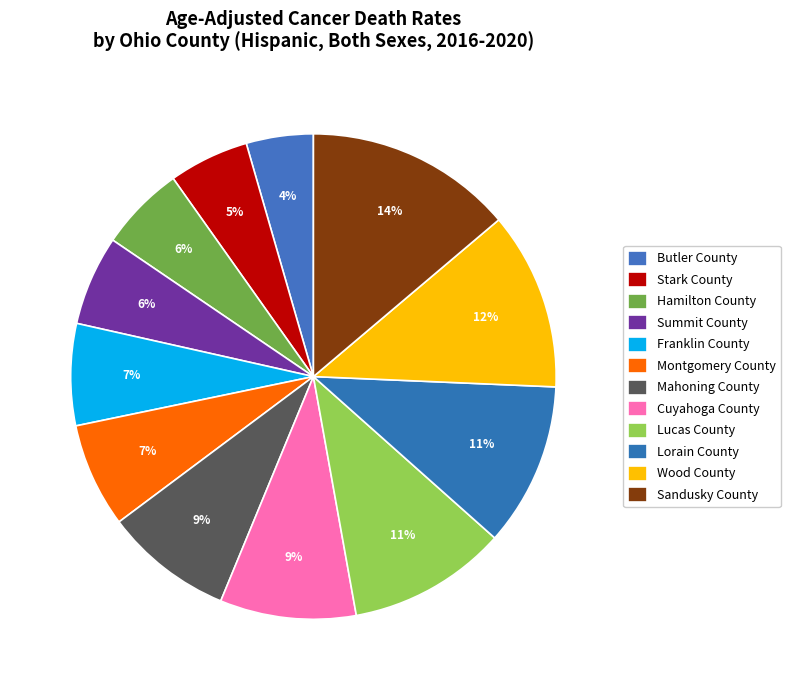

What percentage is the Hamilton County slice, to the nearest percent?

6%